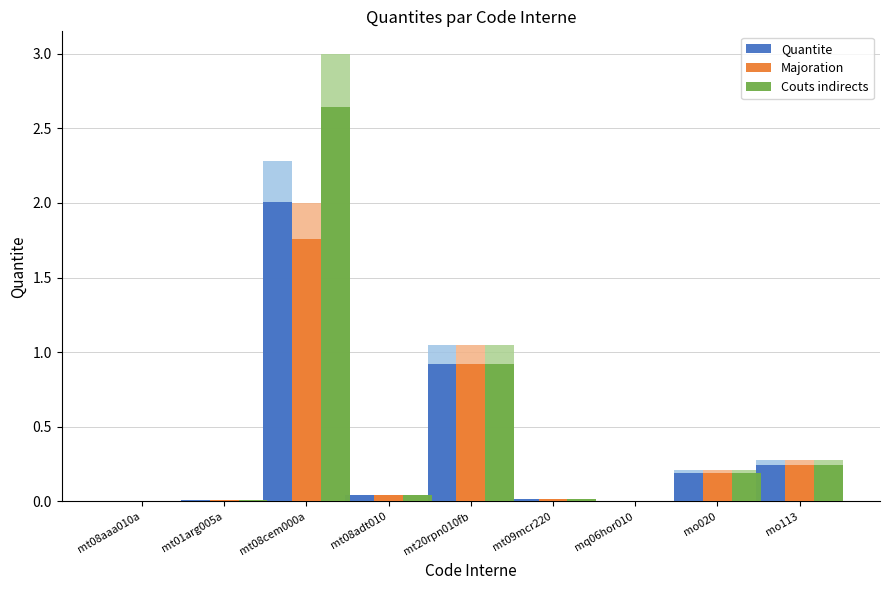

The Majoration series shows 0.0 at mt09mcr220. True or false?

False